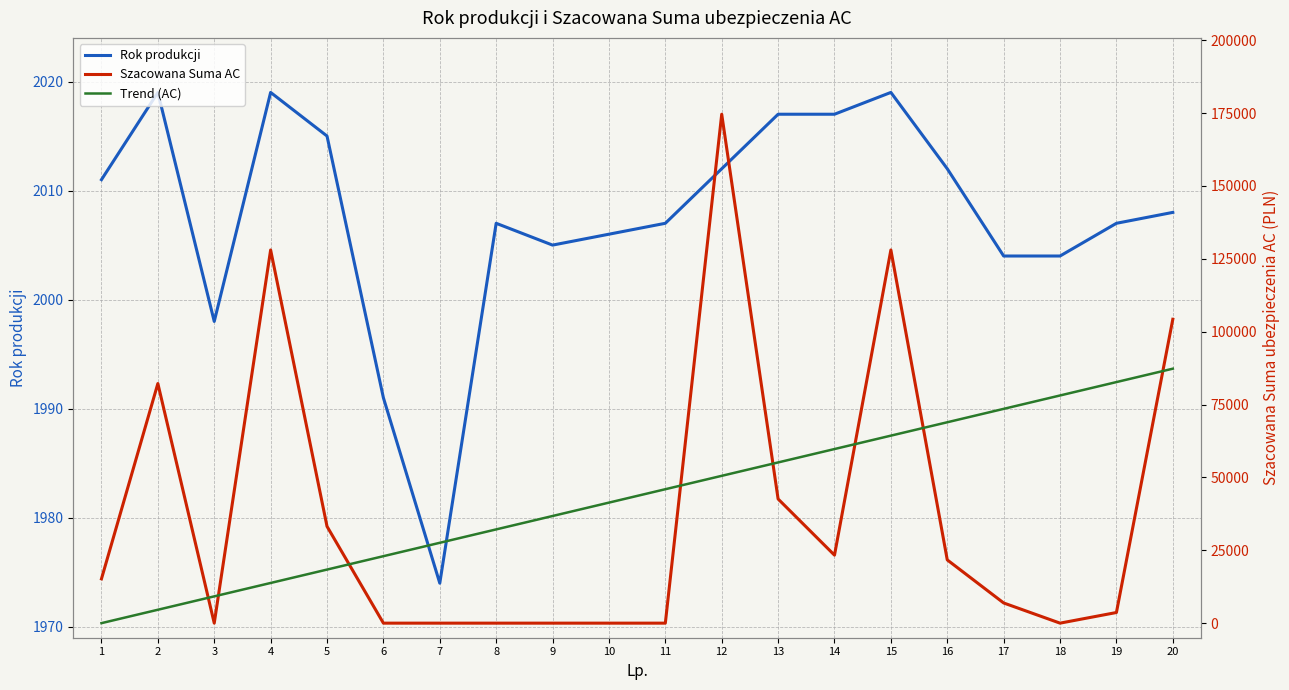

How many times do Rok produkcji and Szacowana Suma AC cross each other?

6